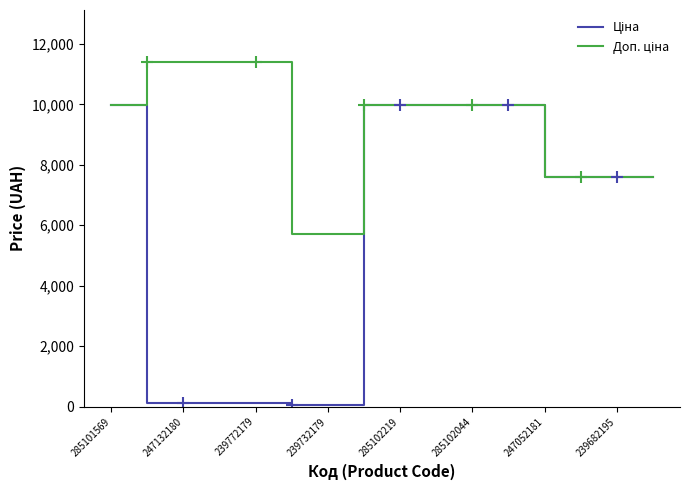

What is the maximum value shown in the chart?

11410.0